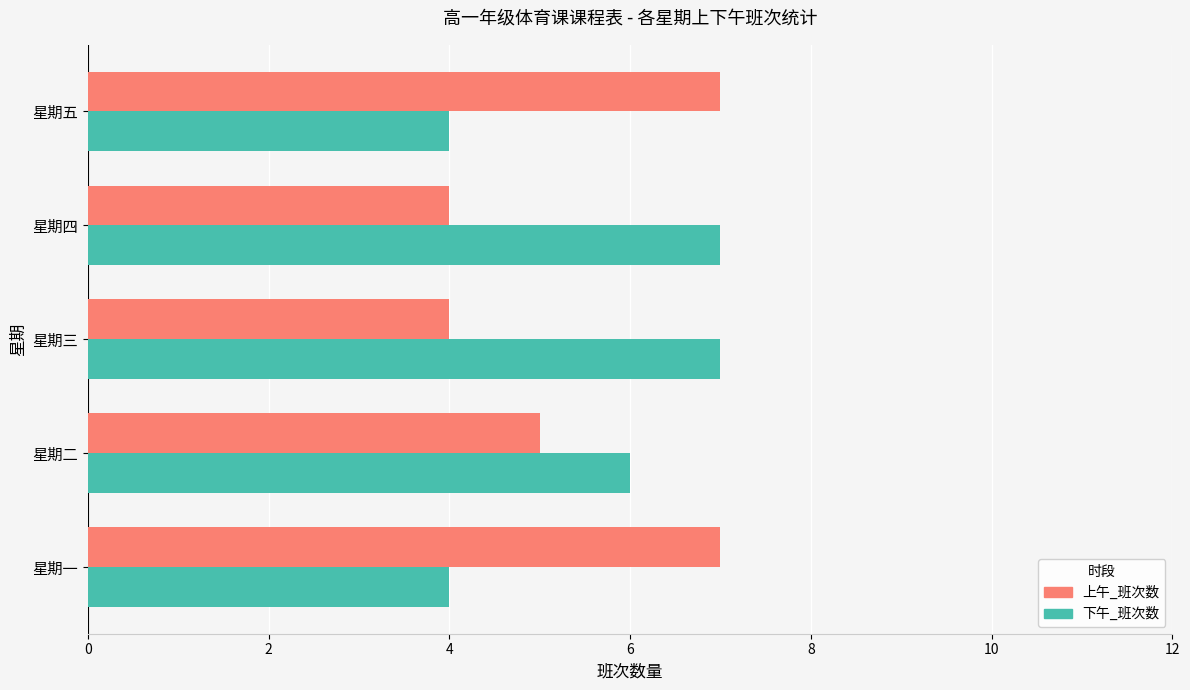

What are all the series names shown in the legend?

上午_班次数, 下午_班次数